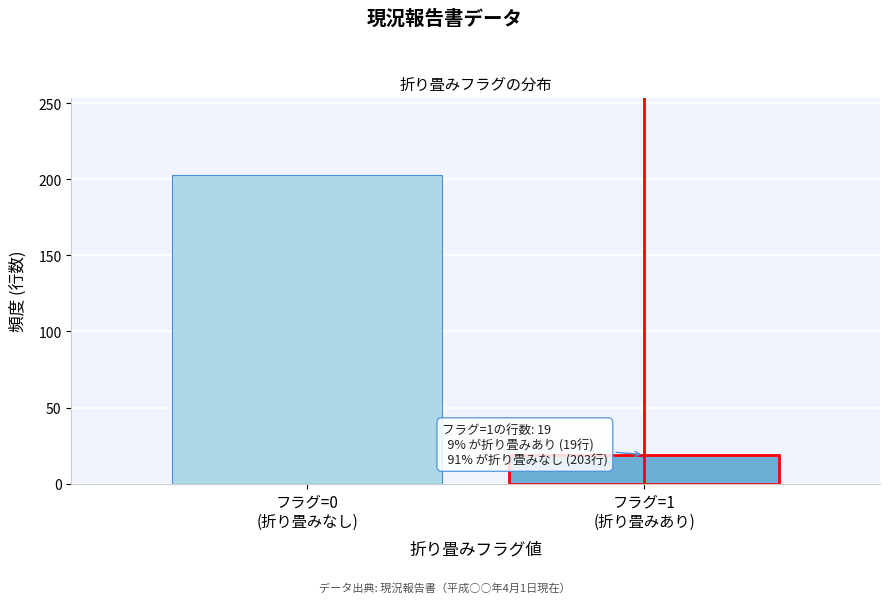

Reading left to right, transcribe all the data shown in this chart.

203	19